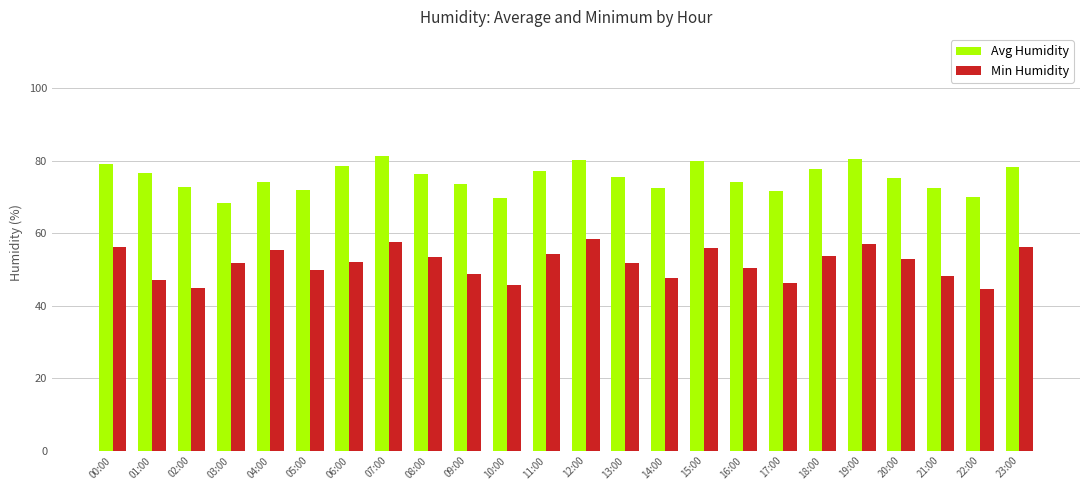

What are all the series names shown in the legend?

Avg Humidity, Min Humidity